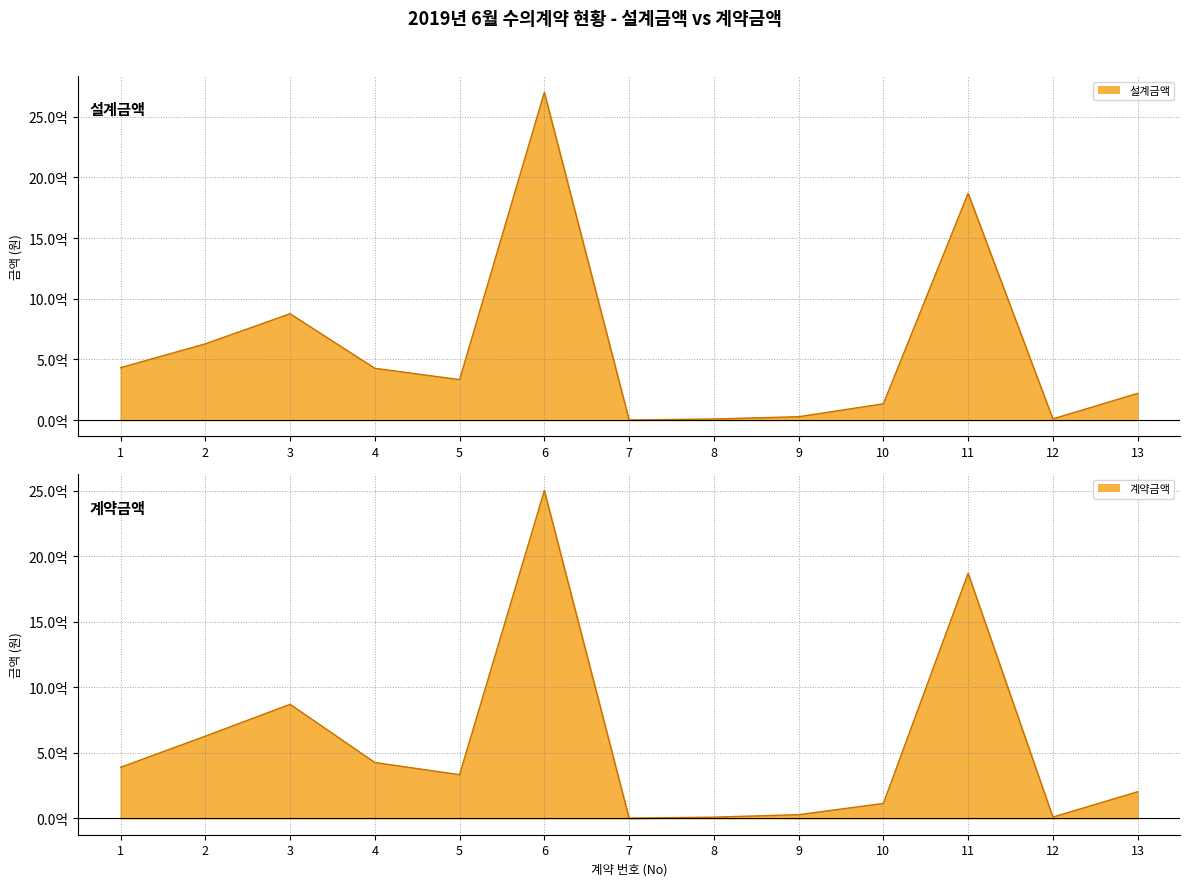

True or false: 설계금액 has a value of 2701415090 at 6.

True